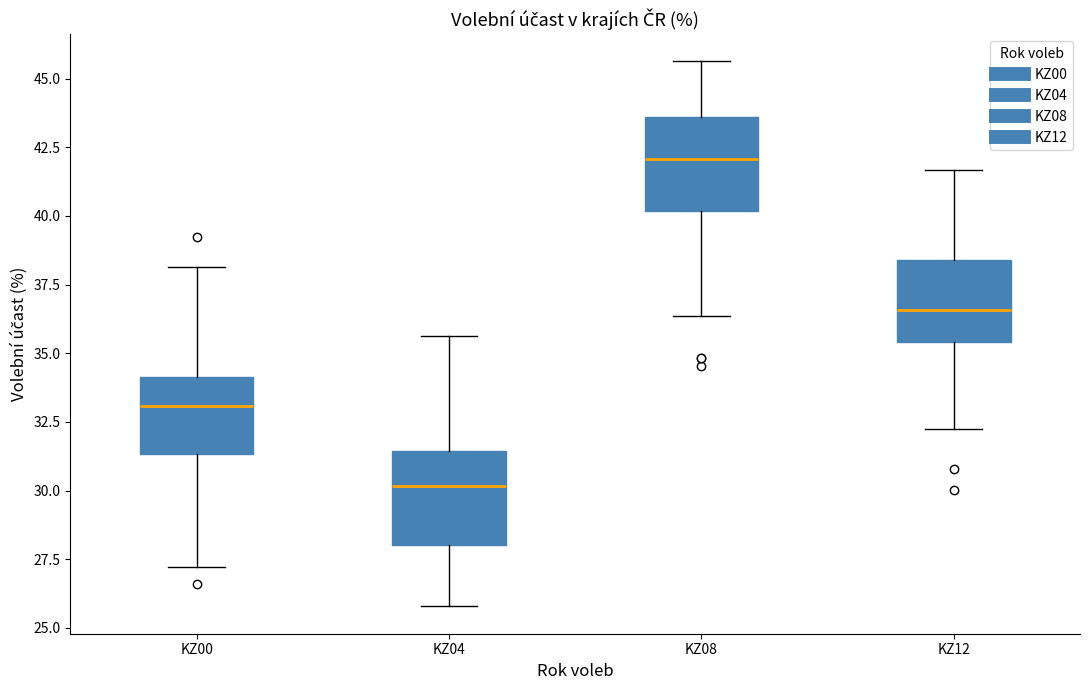

Which box has the lowest median line?

KZ04